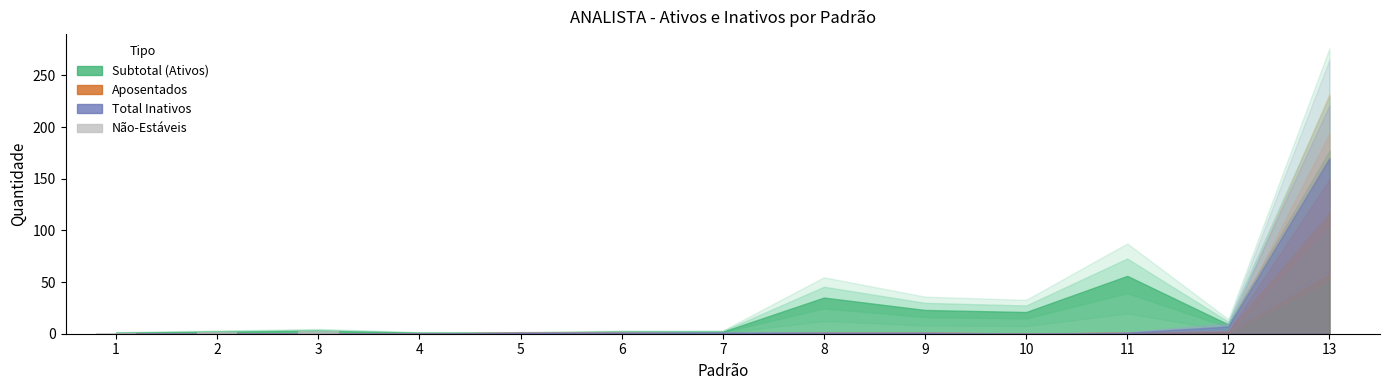

How many series are shown in this chart?

1